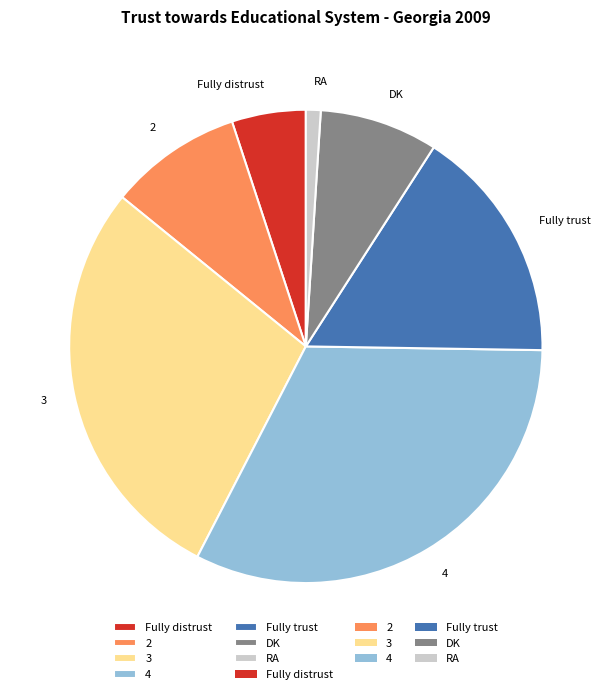

Rank the categories by value from highest to lowest.

4, 3, Fully trust, 2, DK, Fully distrust, RA